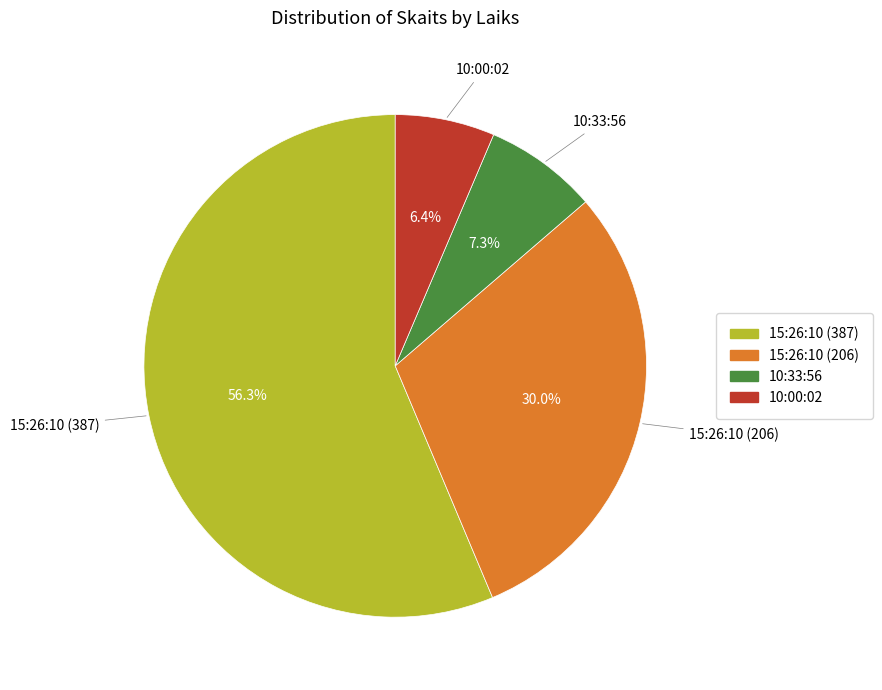

Between 10:33:56 and 15:26:10 (206), which is larger?

15:26:10 (206)